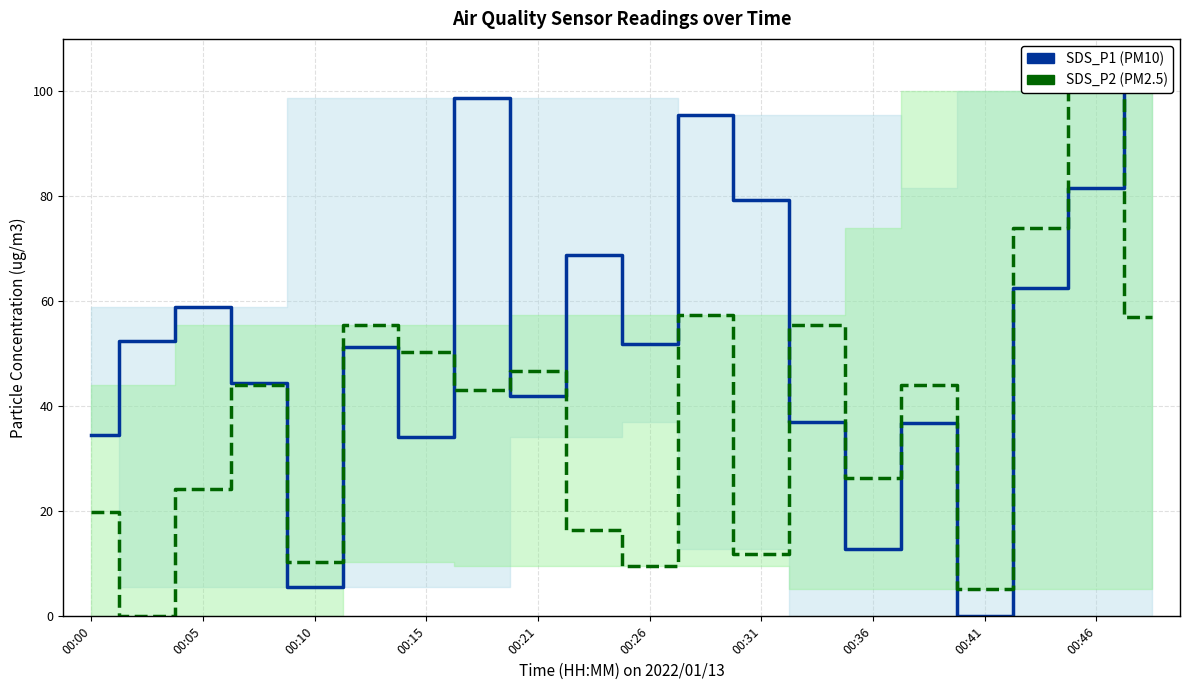

How many distinct data groups are displayed?

2